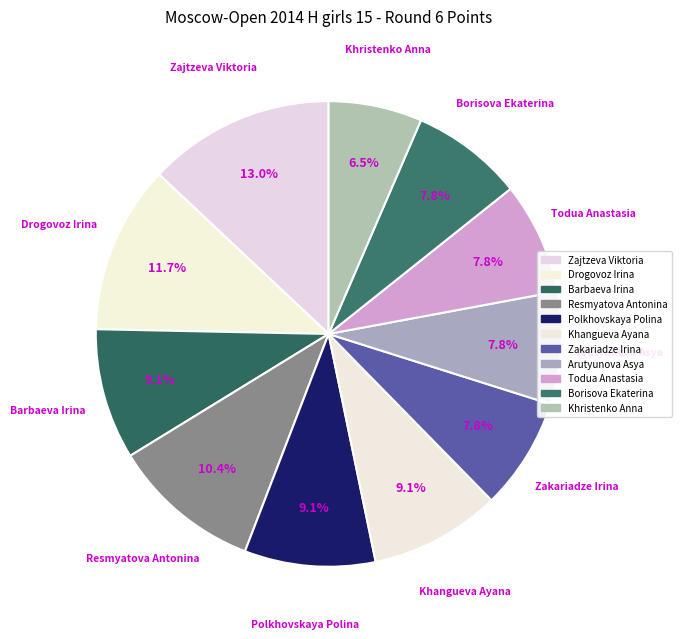

The Arutyunova Asya slice represents 13% of the pie. True or false?

False